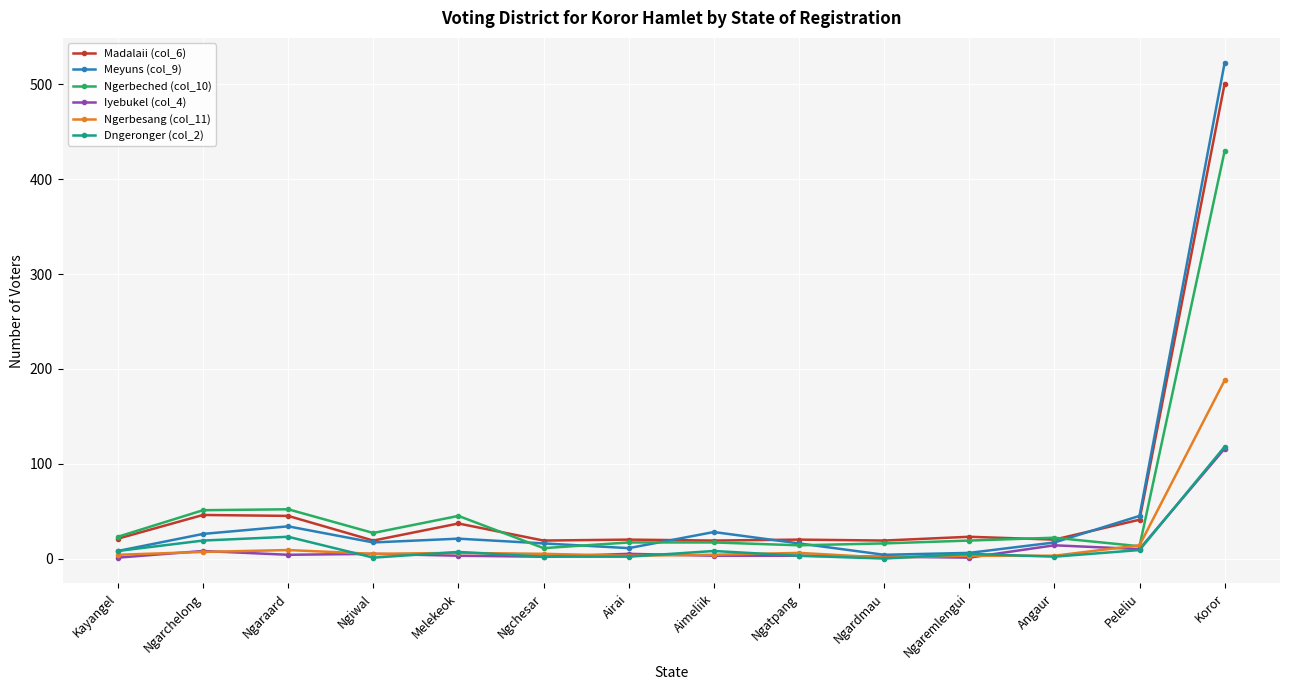

What is the label of the 10th point from the right?

Melekeok